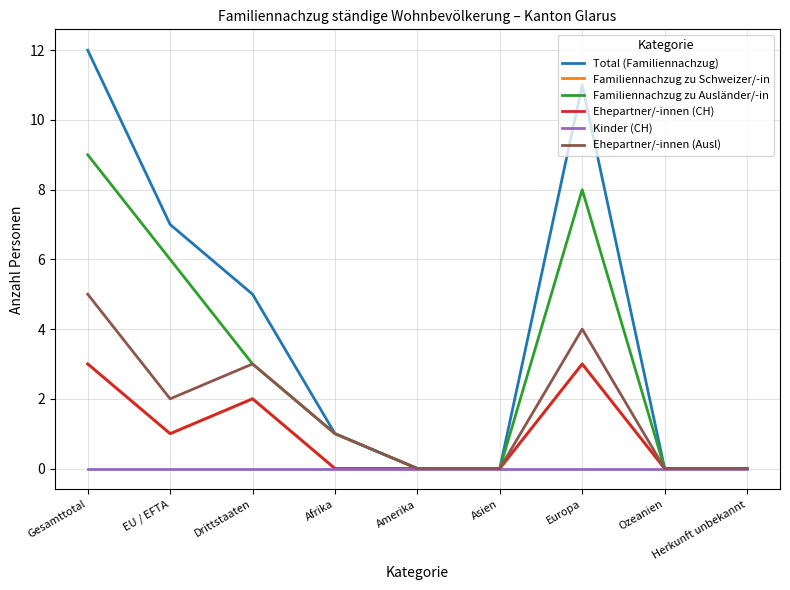

At how many categories does at least one series exceed 2?

4